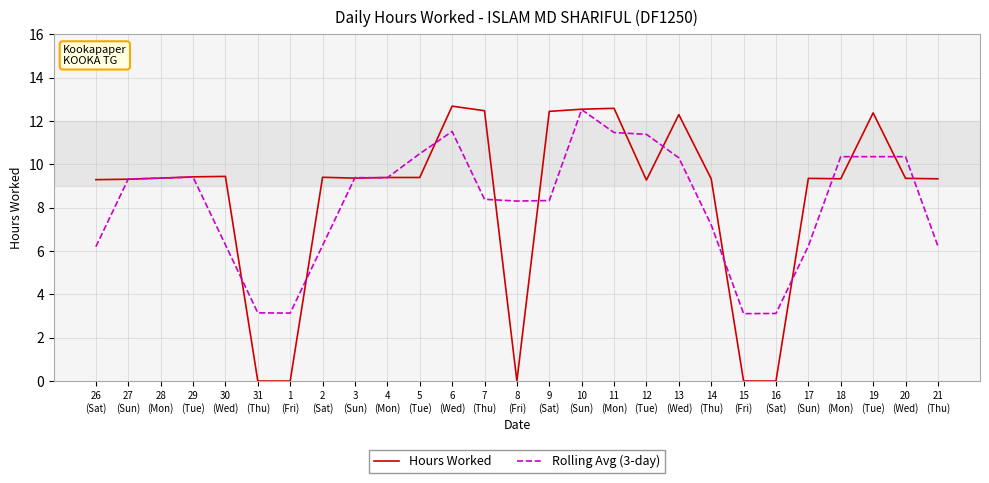

What is the total value across all series at 3
(Sun)?

18.7